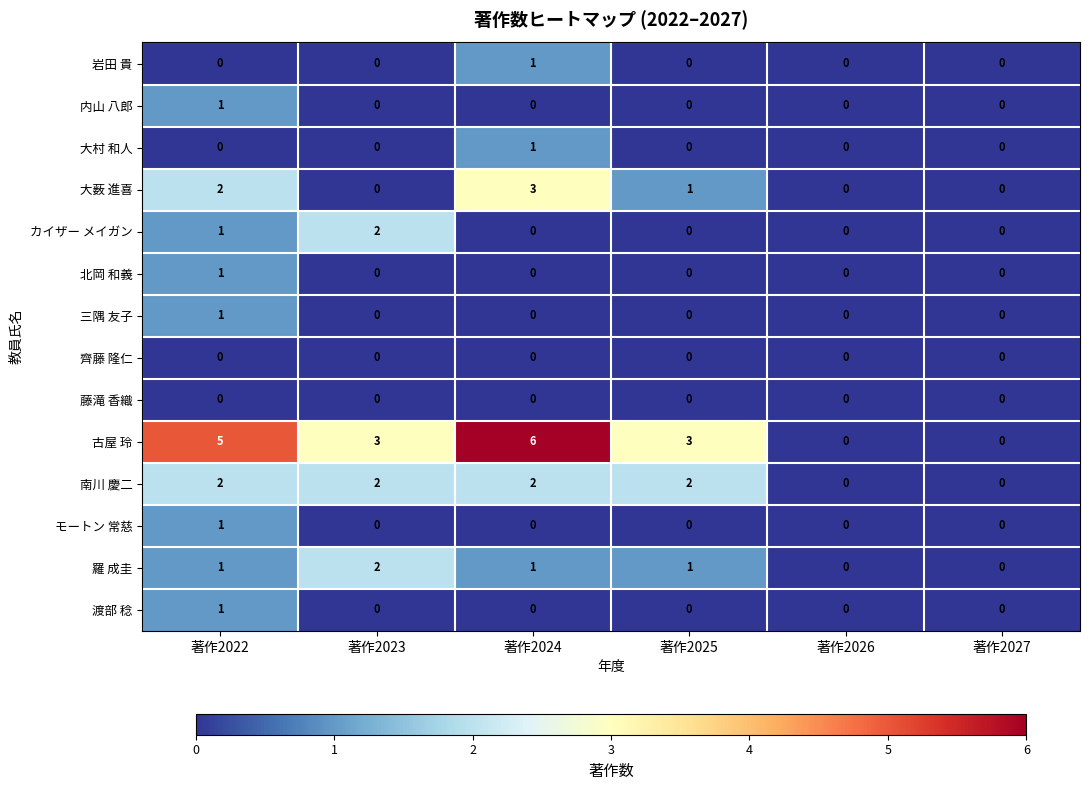

Is it true that 大村 和人 equals 0 at 著作2026?

True